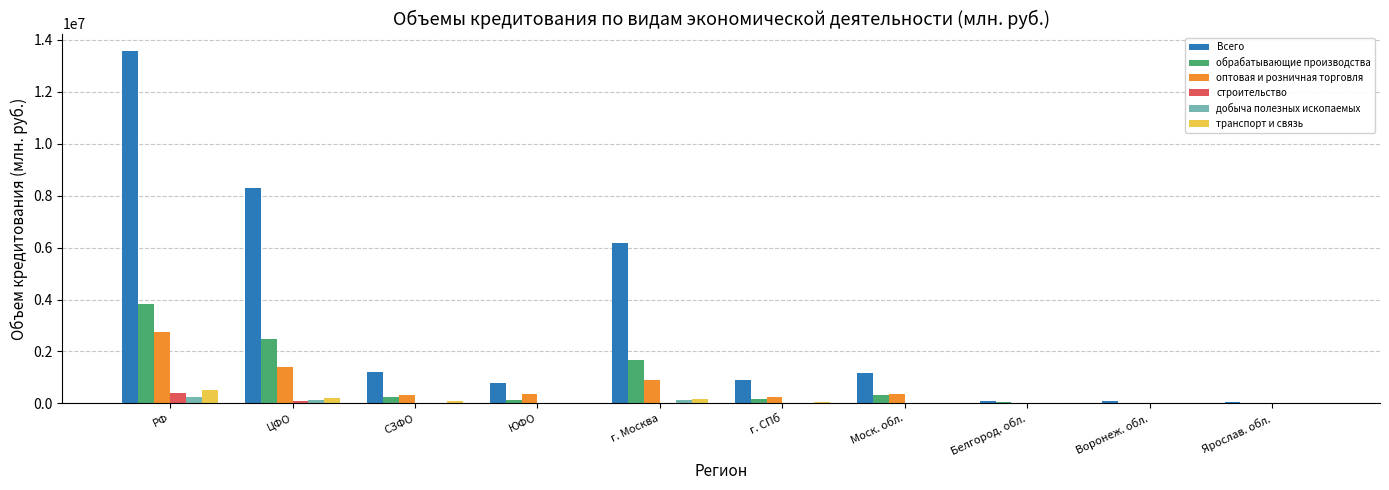

What is the average value of the добыча полезных ископаемых series?

54013